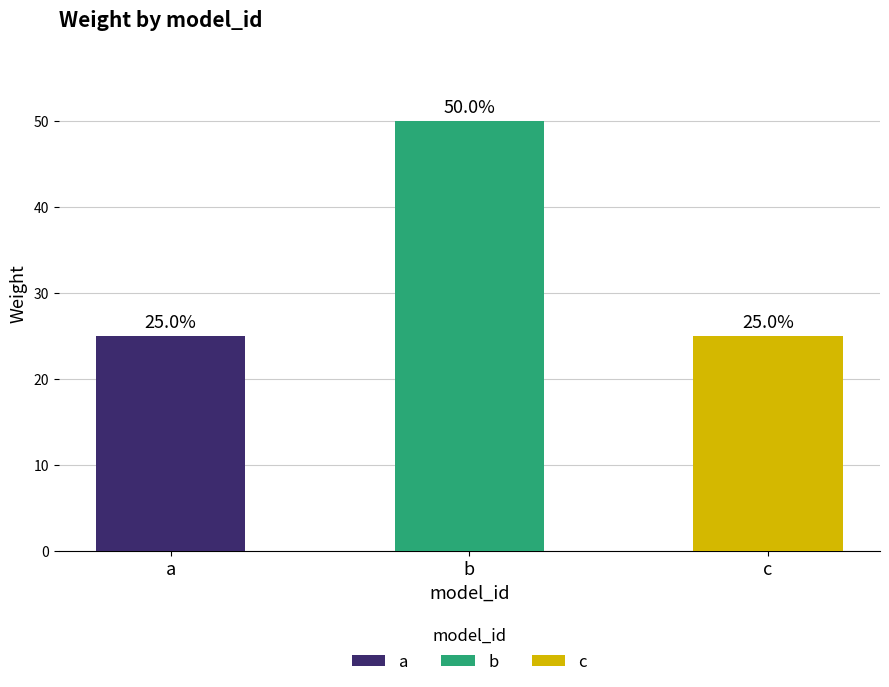

What is the value of the 2nd bar from the left?

0.5